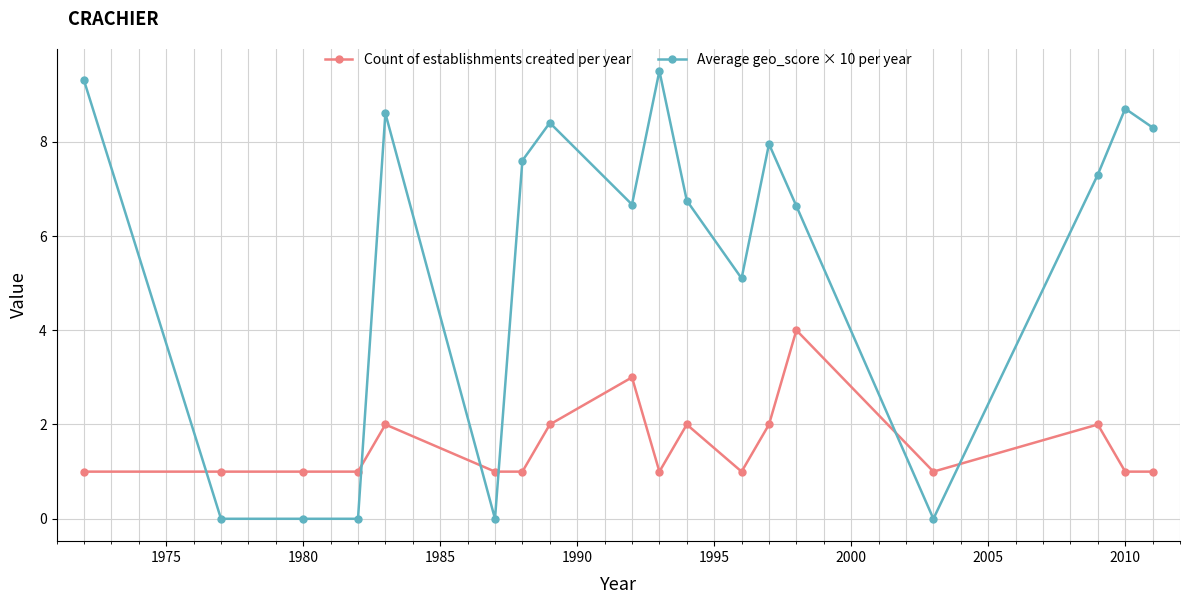

Which series has the widest spread of values?

Average geo_score × 10 per year